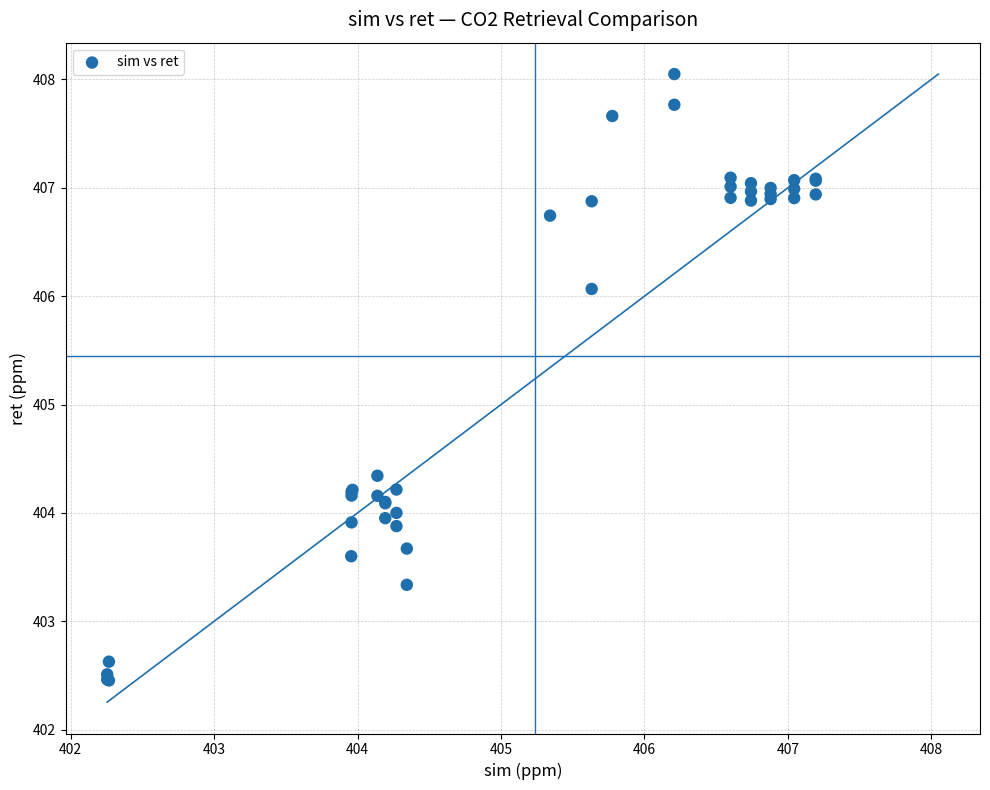

What Y value in the scatter plot is closest to 405?

404.3